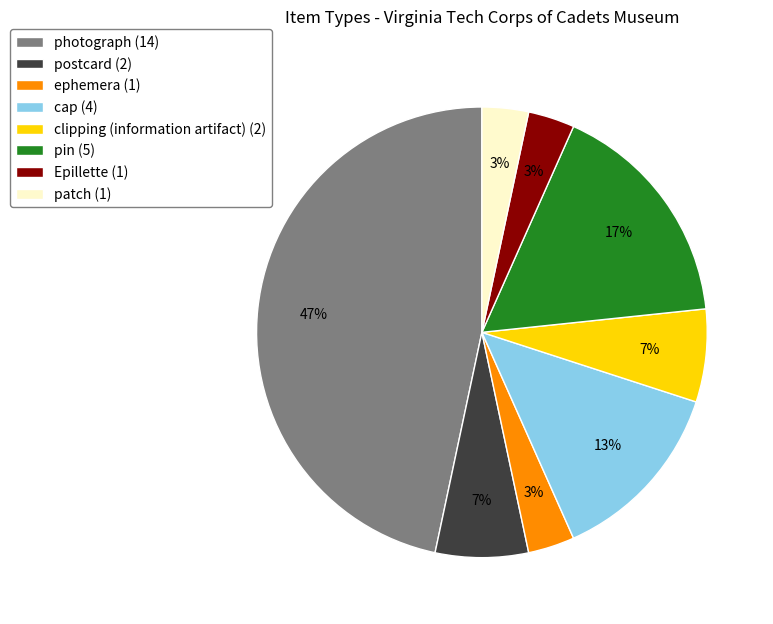

How many segments does this pie chart have?

8